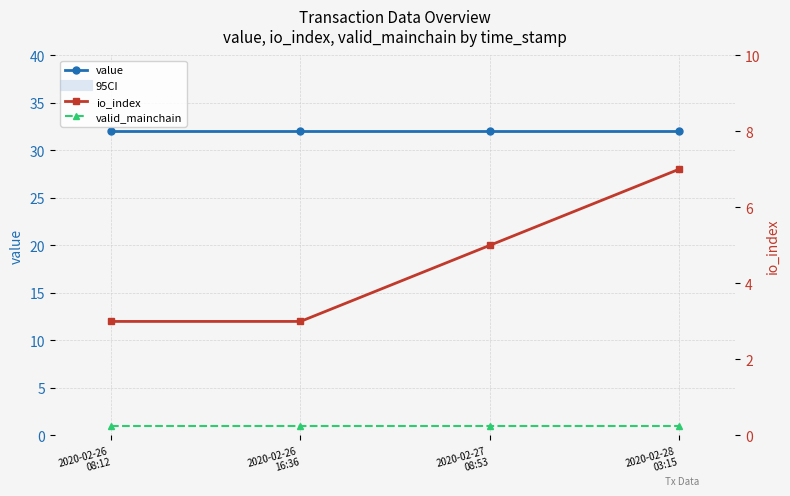

How many lines are shown in the chart?

3